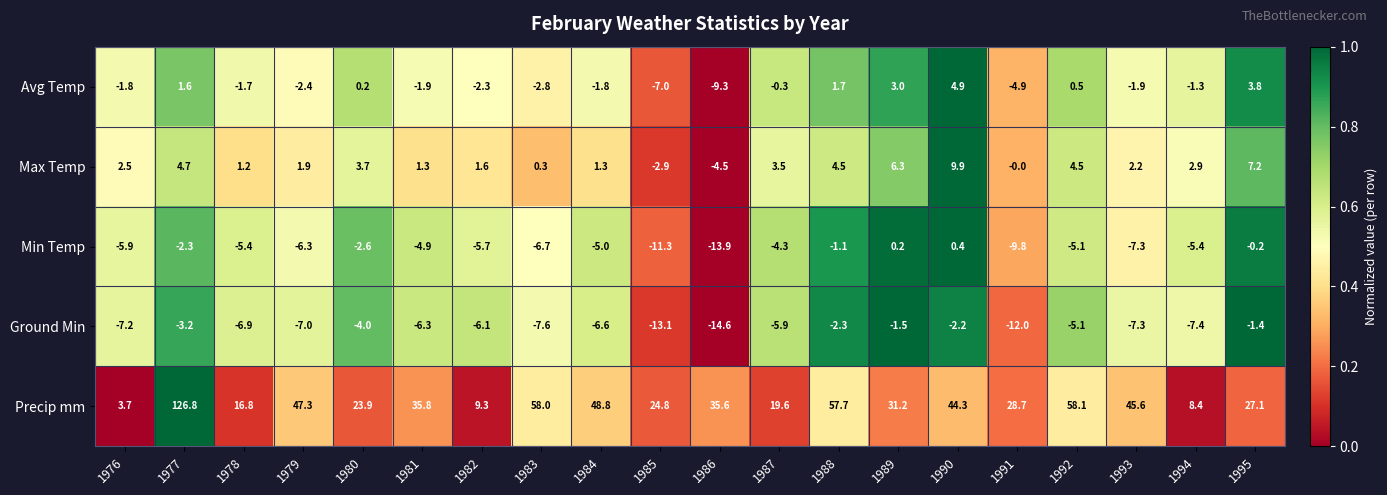

What is the difference between the Min Temp values at 1992 and 1995?

4.9